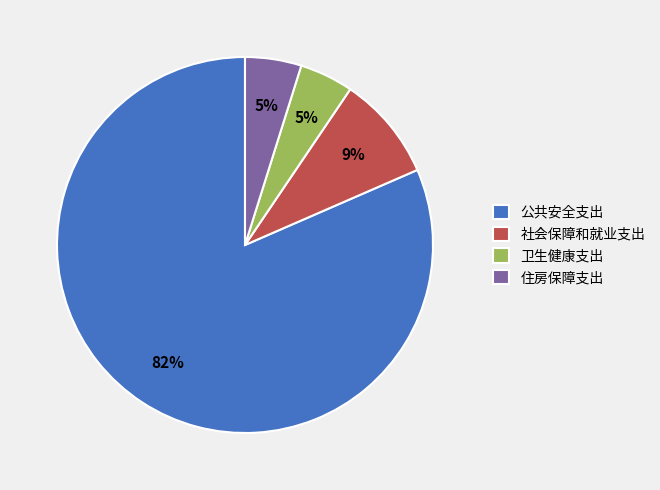

Count the number of slices in the pie.

4